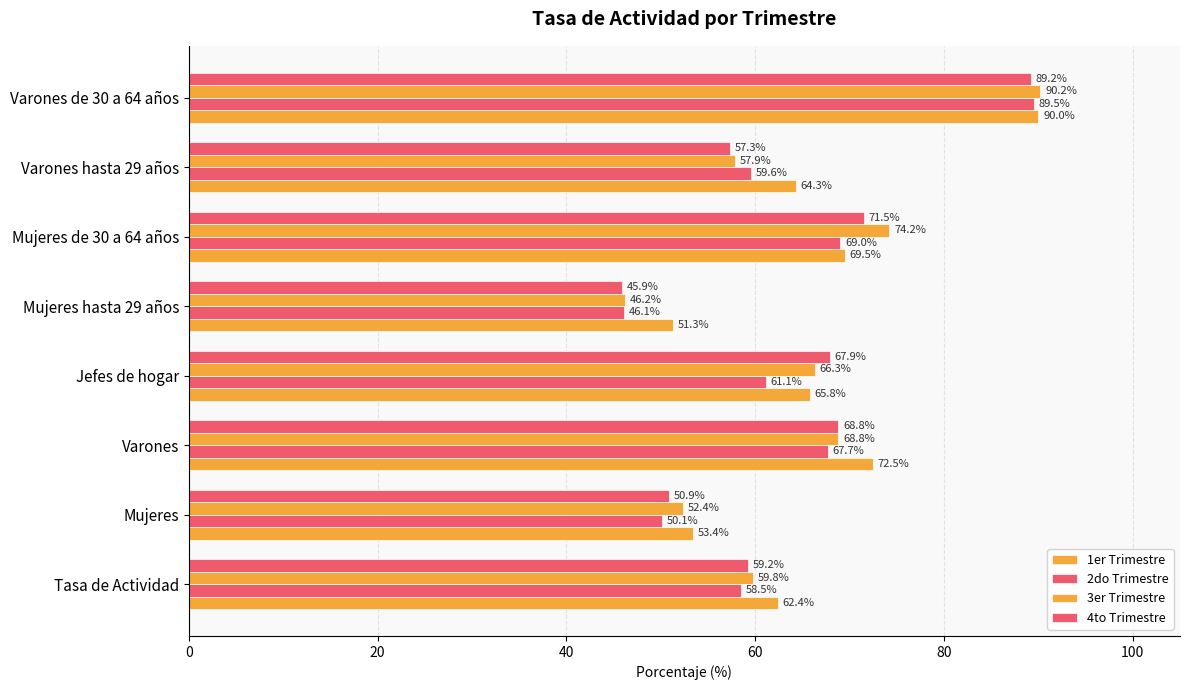

Count the number of data series in this chart.

4